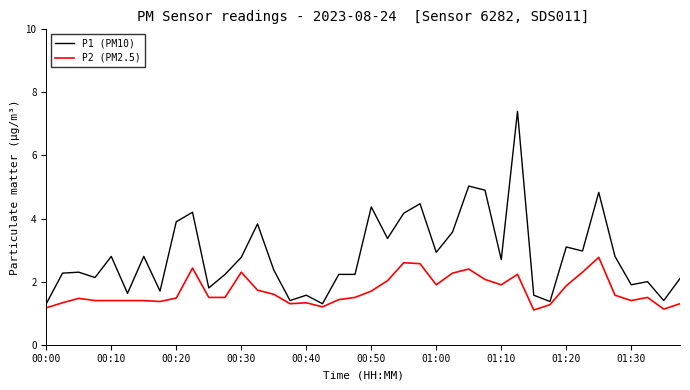

List the series in order of their peak value, highest first.

P1 (PM10), P2 (PM2.5)